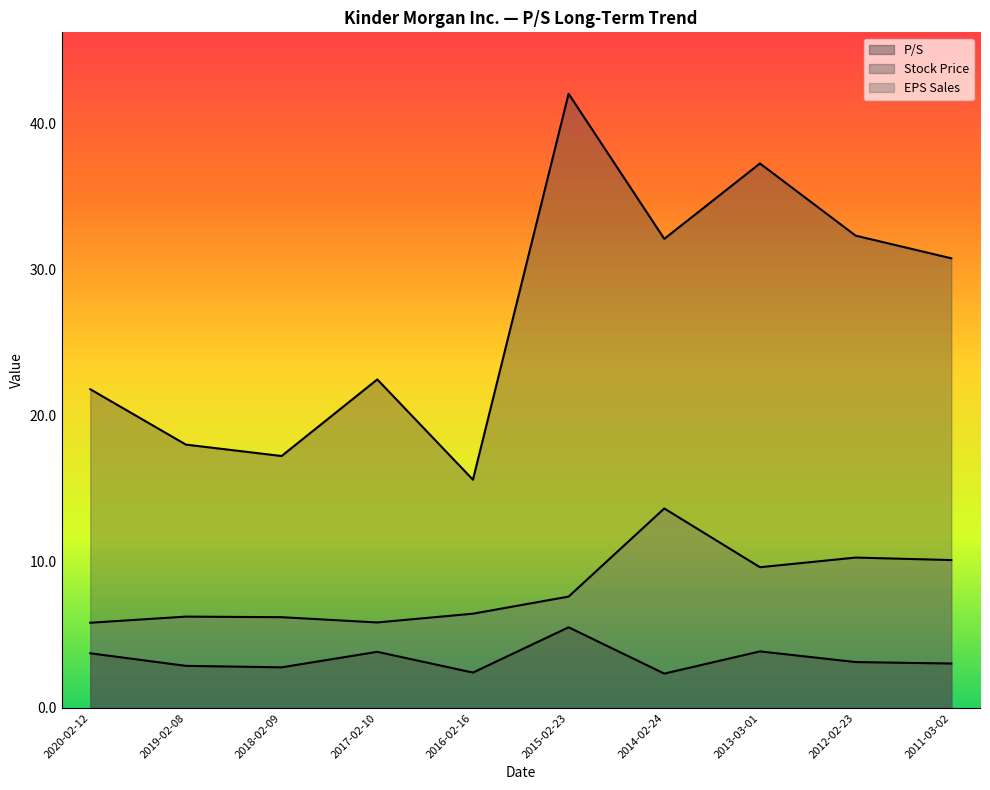

What is the average value of the EPS Sales series?

8.2